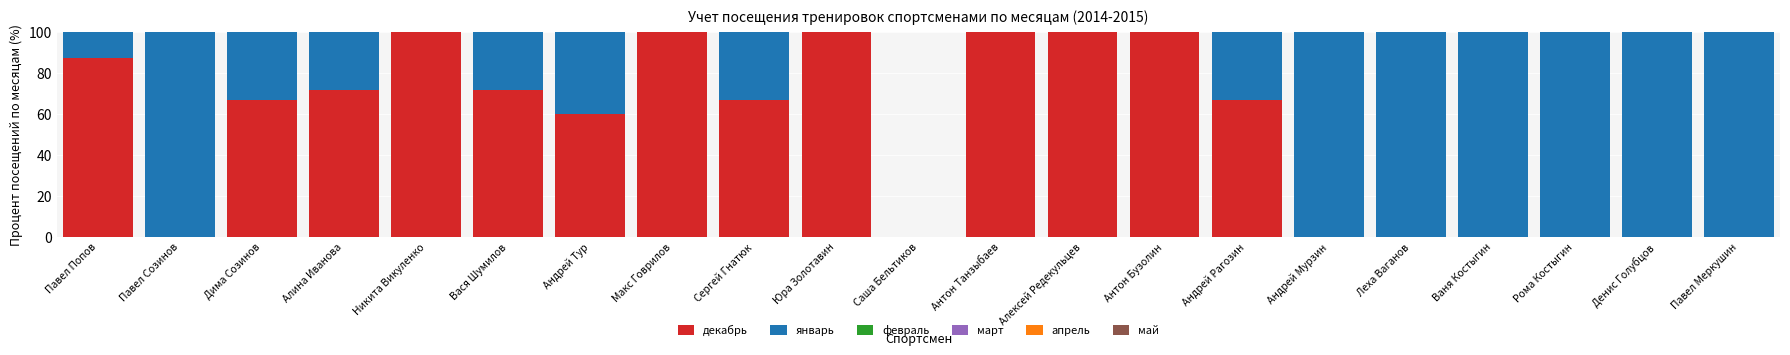

True or false: декабрь has a value of 87.5 at Павел Попов.

True